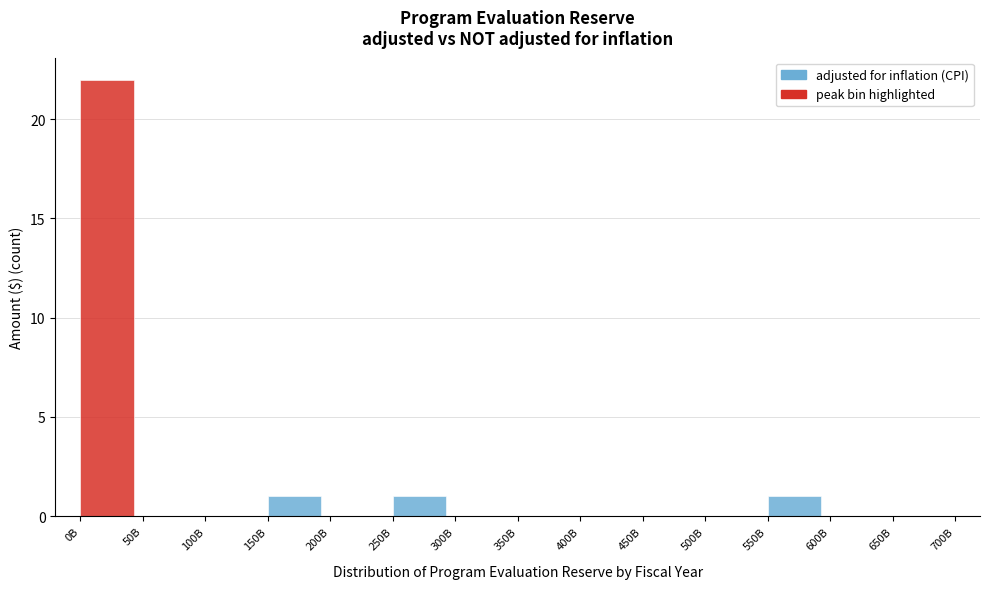

Reading left to right, extract all data points from this chart.

0B=22	50B=0	100B=0	150B=1	200B=0	250B=1	300B=0	350B=0	400B=0	450B=0	500B=0	550B=1	600B=0	650B=0